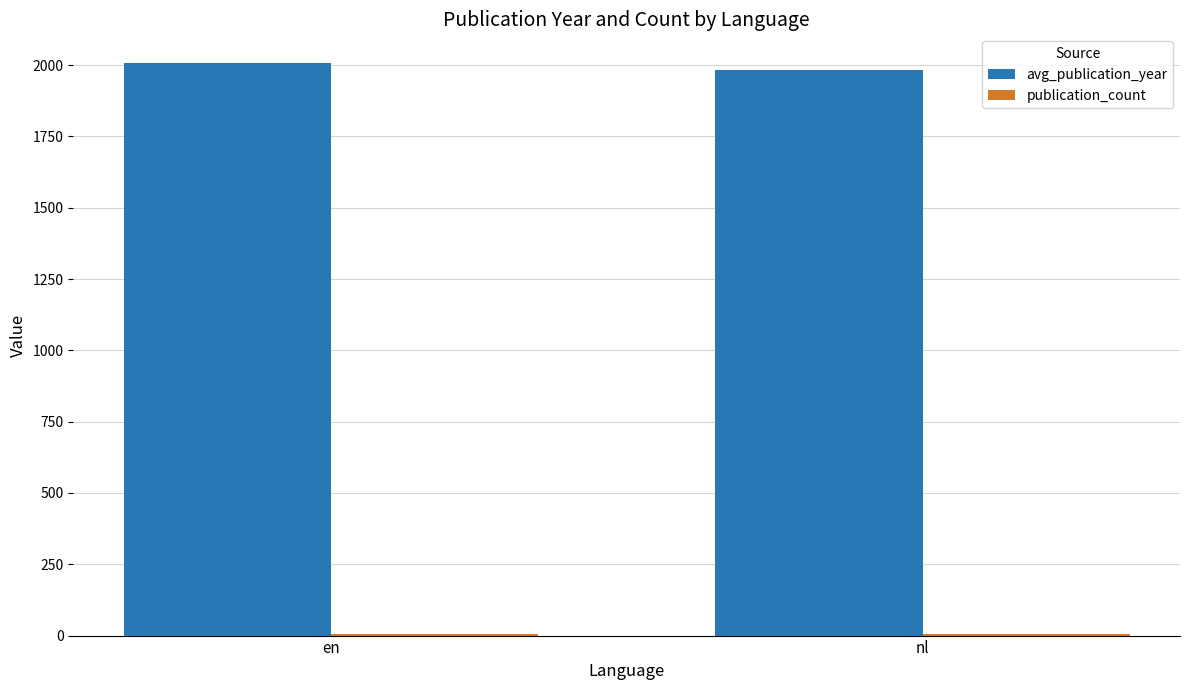

Read the avg_publication_year value at en.

2007.6